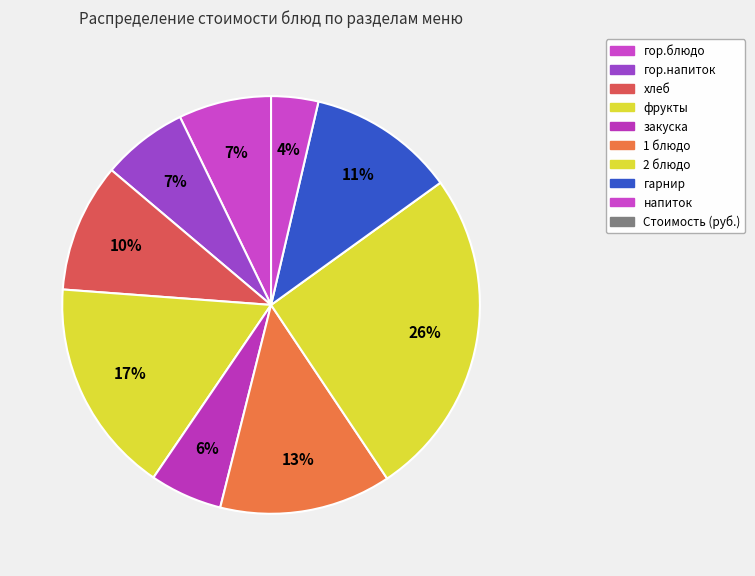

Does any single category account for the majority?

No